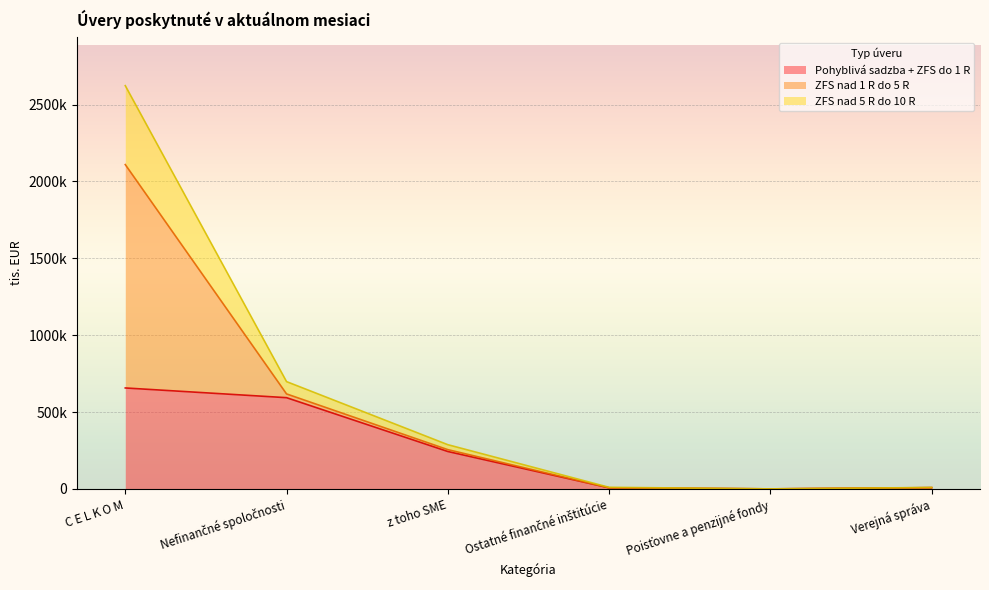

What is the label of the 3rd point from the left?

z toho SME